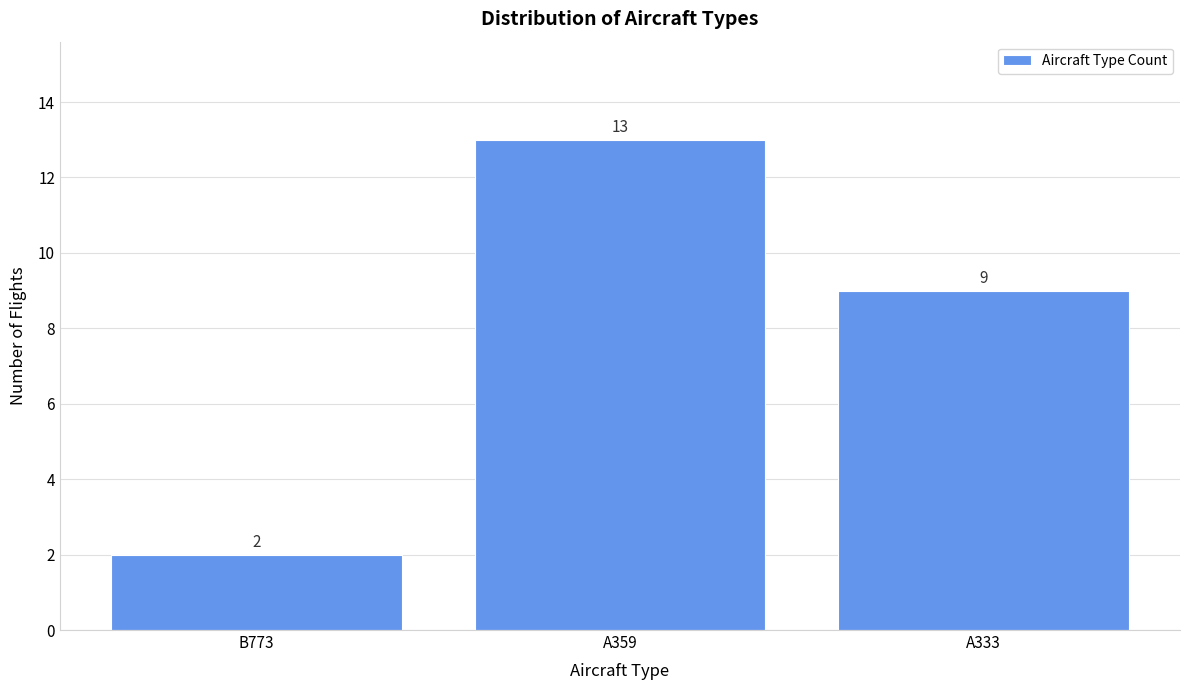

Reading left to right, transcribe all the data shown in this chart.

2	13	9